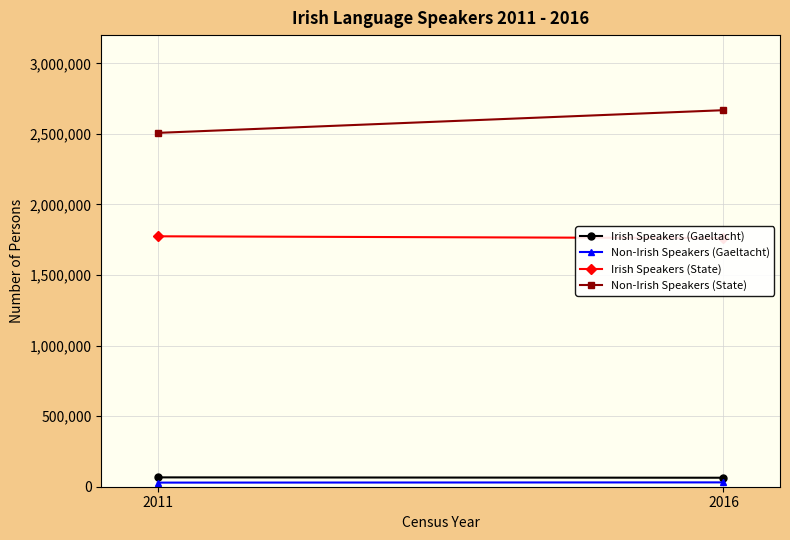

The Irish Speakers (State) series shows 3025186 at 2011. True or false?

False